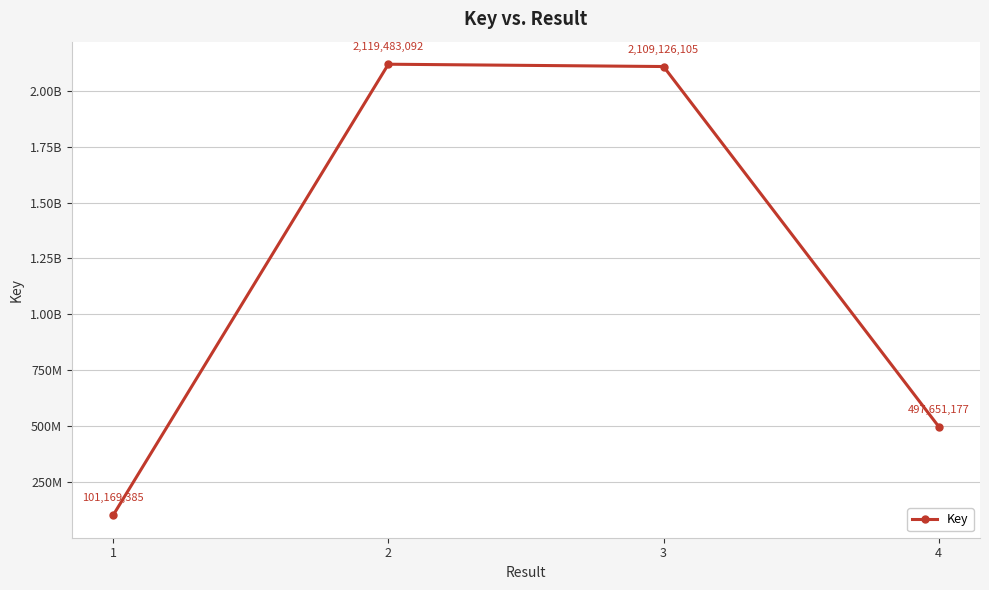

What is the change in value from 1 to 3?

+2007956720